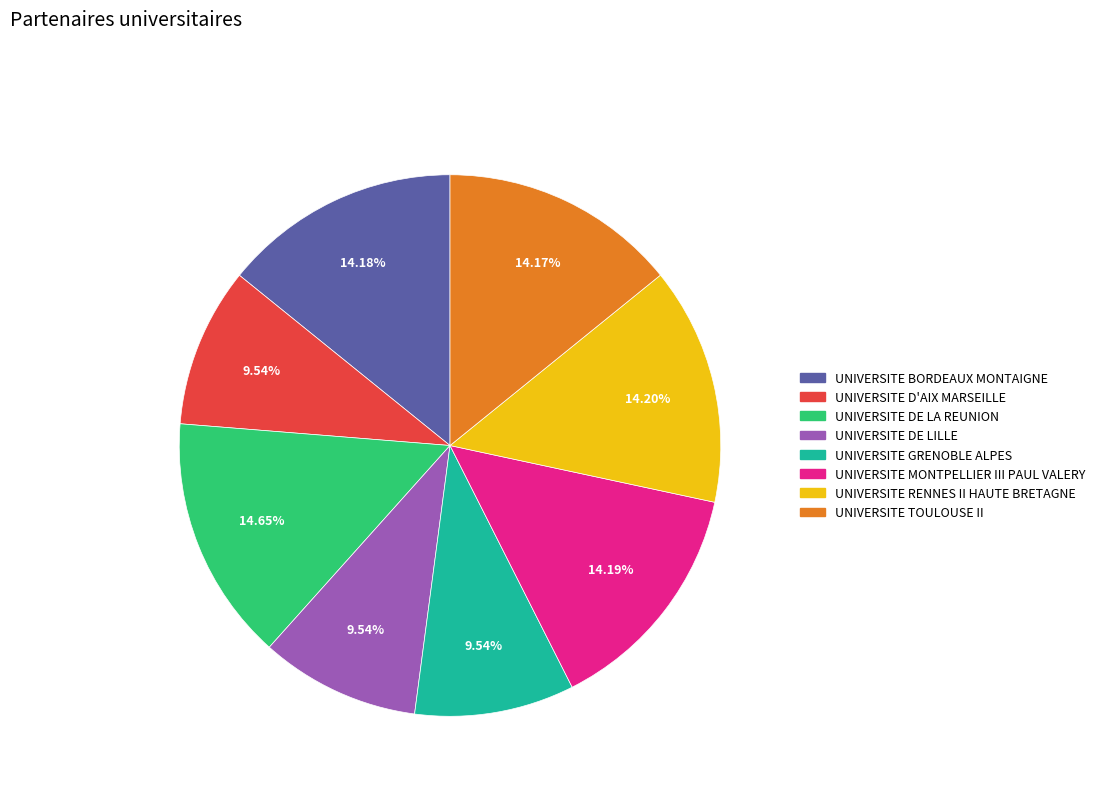

Does any single category account for the majority?

No